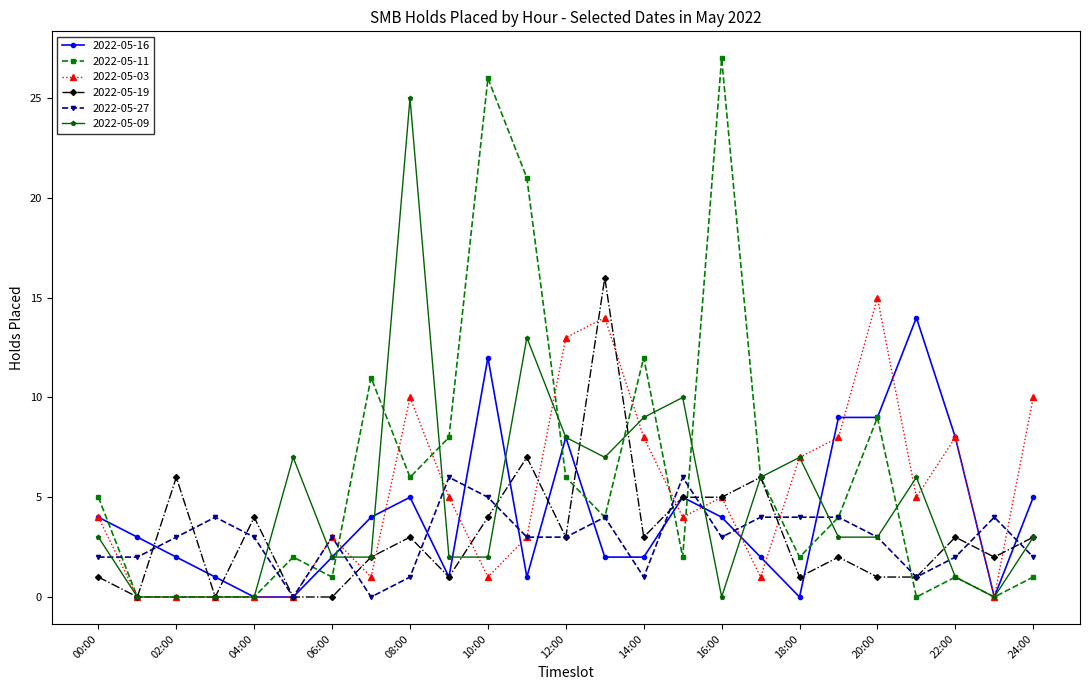

True or false: 2022-05-09 has more than 2 points higher than both neighbors.

True